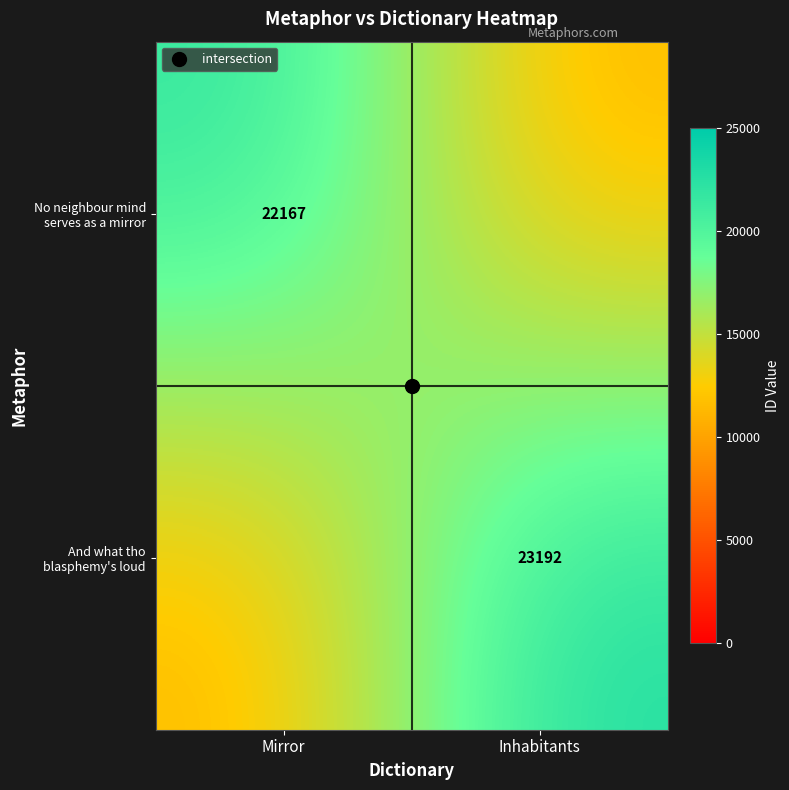

What is the smallest value displayed?

11000